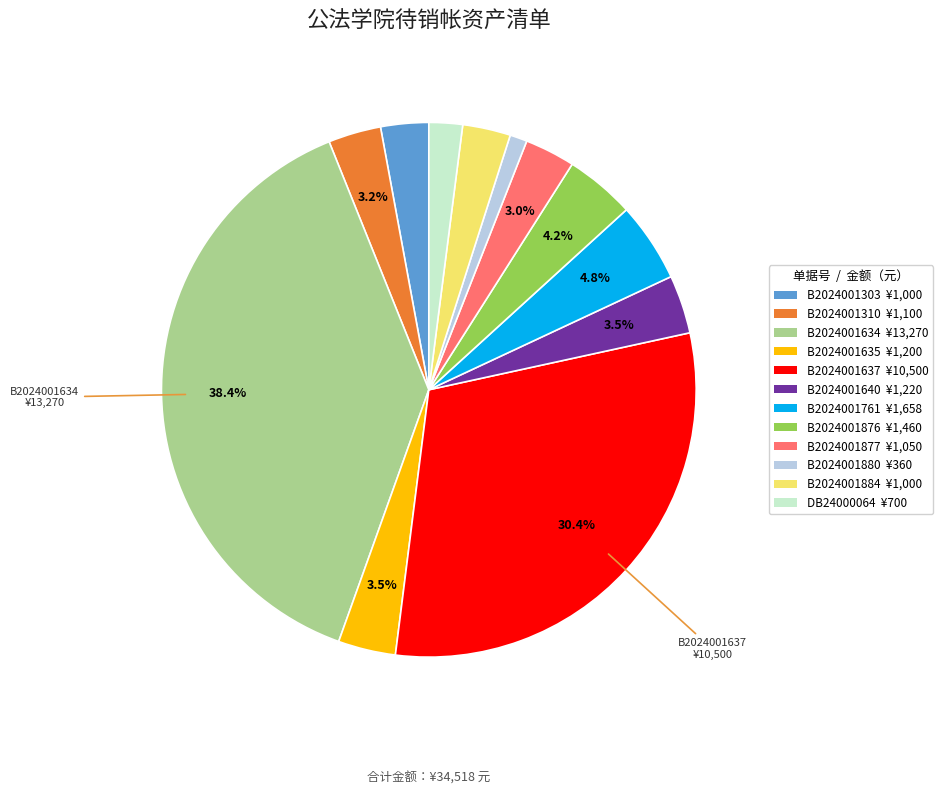

Do B2024001761 and B2024001303 together represent more than half of the pie?

No